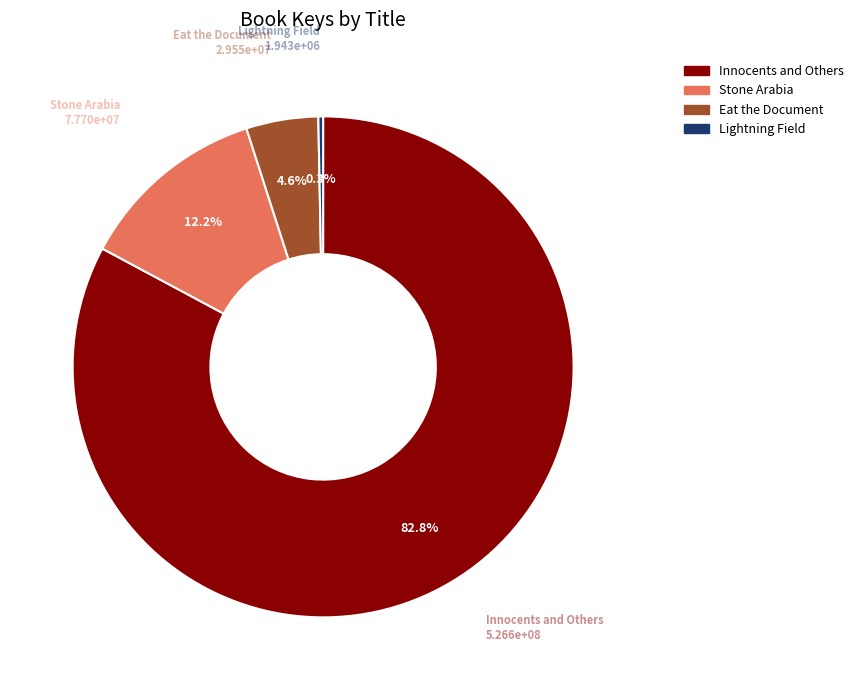

How many slices are in this pie chart?

4